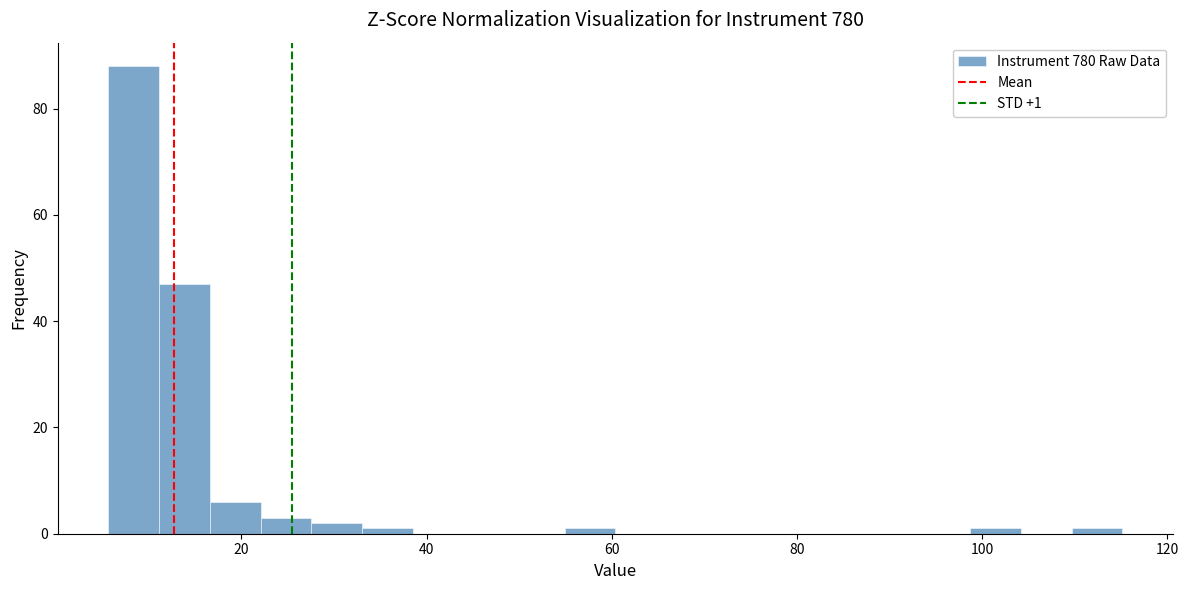

Read against the x-axis, roughly where is the centre of the tallest bar?

8